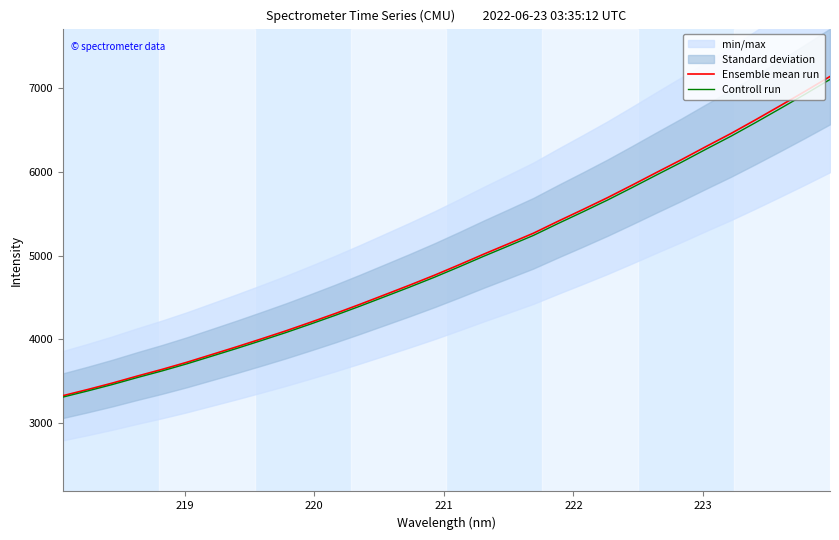

Is this an area chart (filled region under the line)?

No